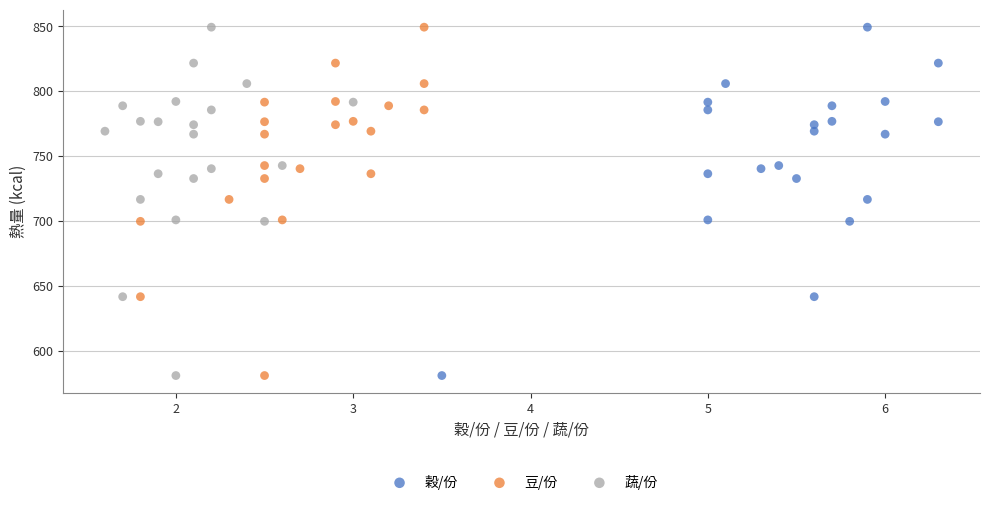

What are all the series names shown in the legend?

穀/份, 豆/份, 蔬/份